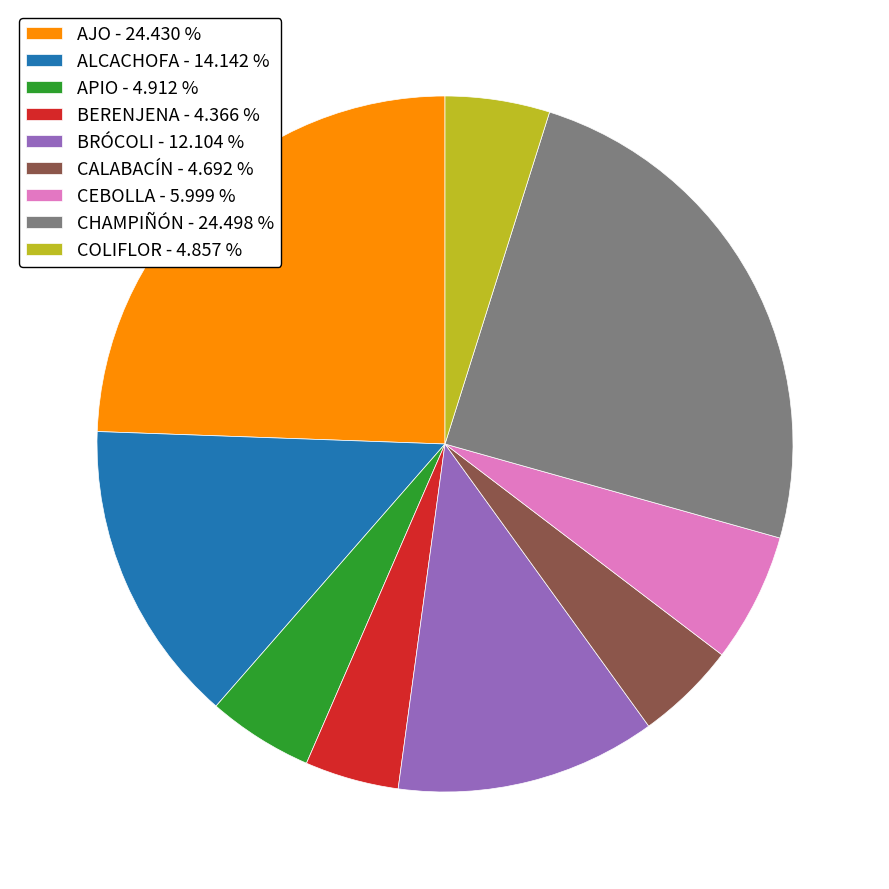

Is the sum of ALCACHOFA - 14.142 % and APIO - 4.912 % greater than half?

No